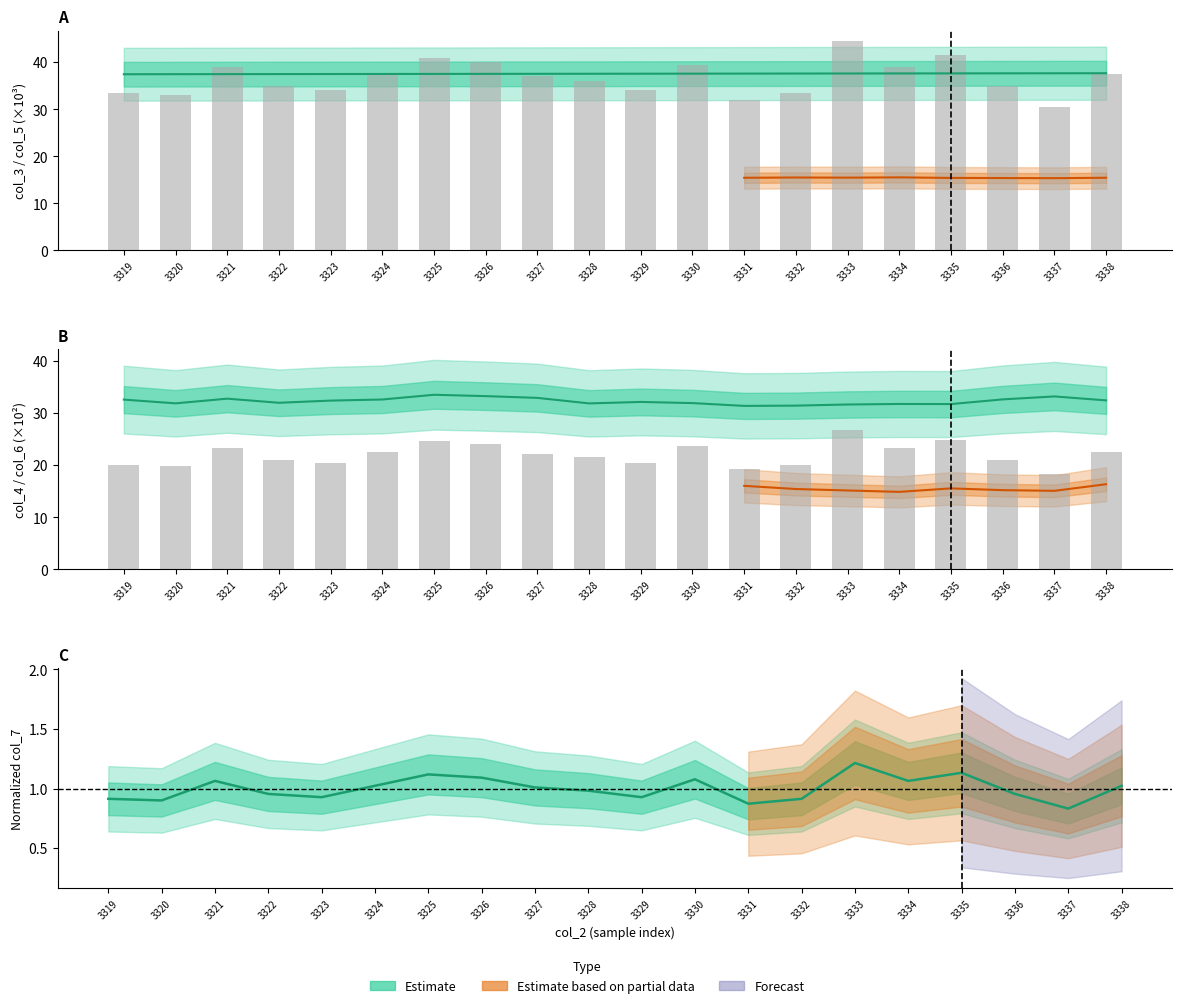

What is the ratio of the value at 3326 to the value at 3324?

1.1